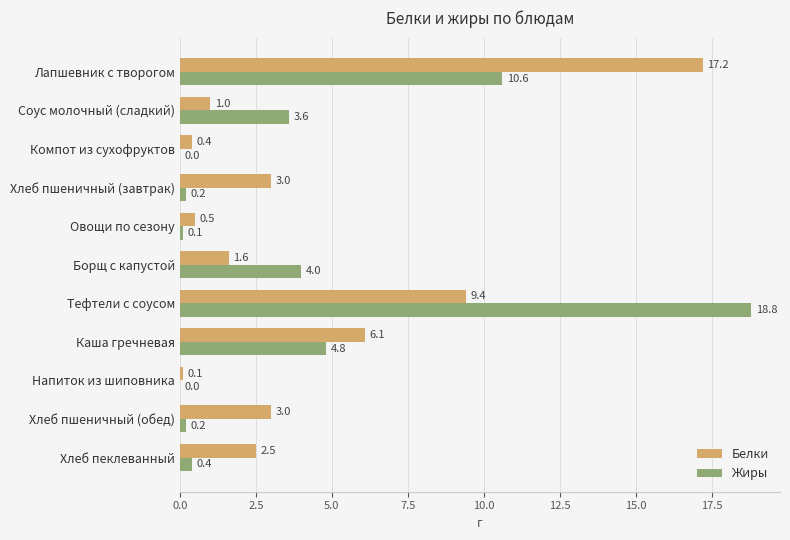

Which series has the largest total across all categories?

Белки